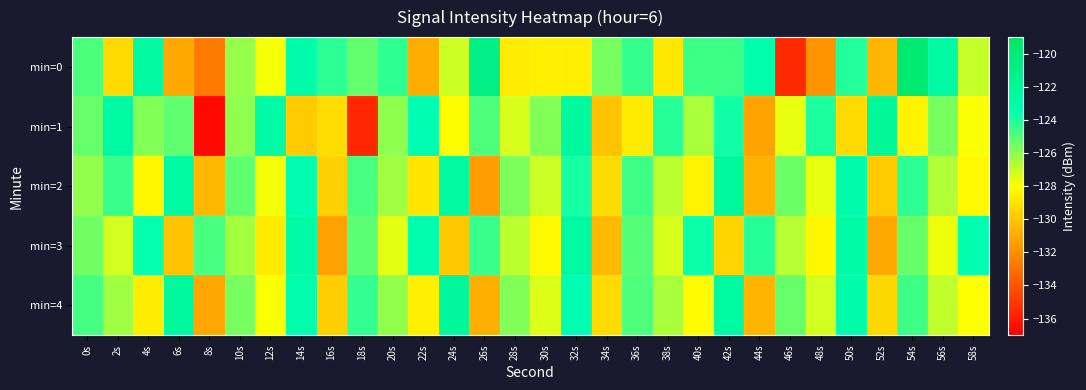

What is the total value across all series at 42s?

-622.9